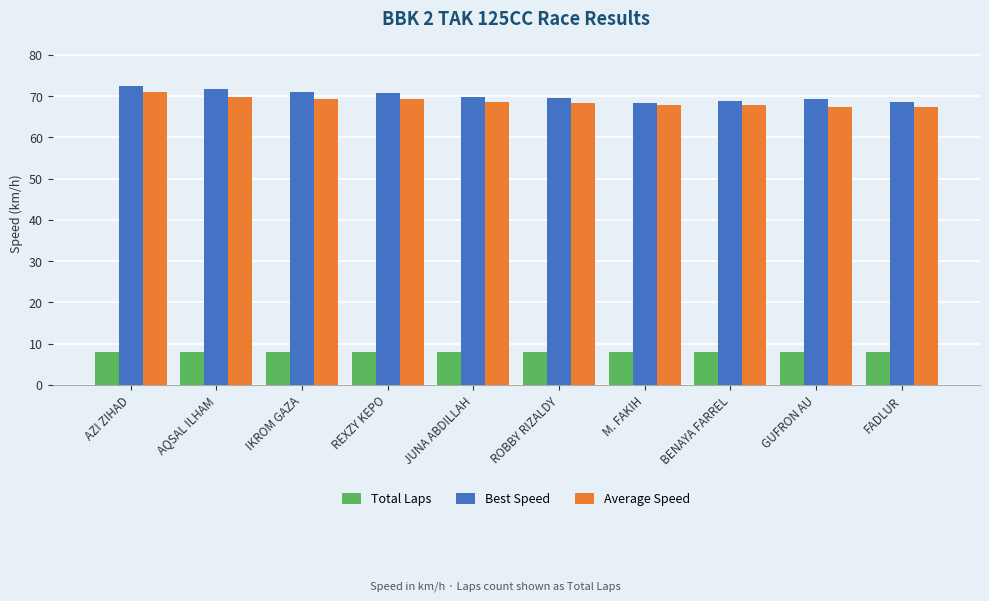

True or false: Average Speed has a value of 34.0 at AZI ZIHAD.

False